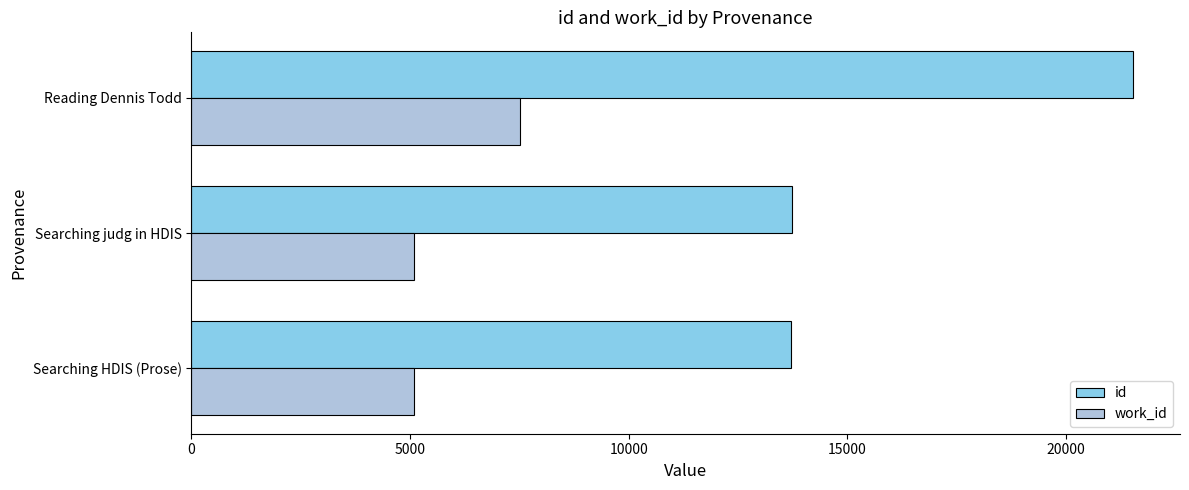

The value of id at Searching HDIS (Prose) is 13700. True or false?

True